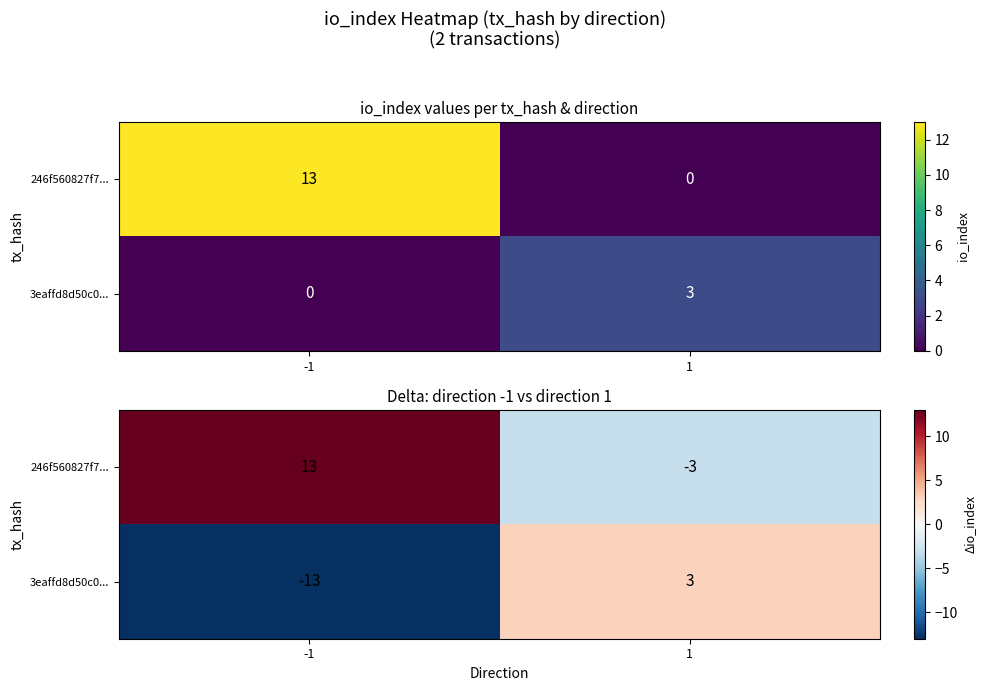

At how many categories does at least one series exceed 10?

1